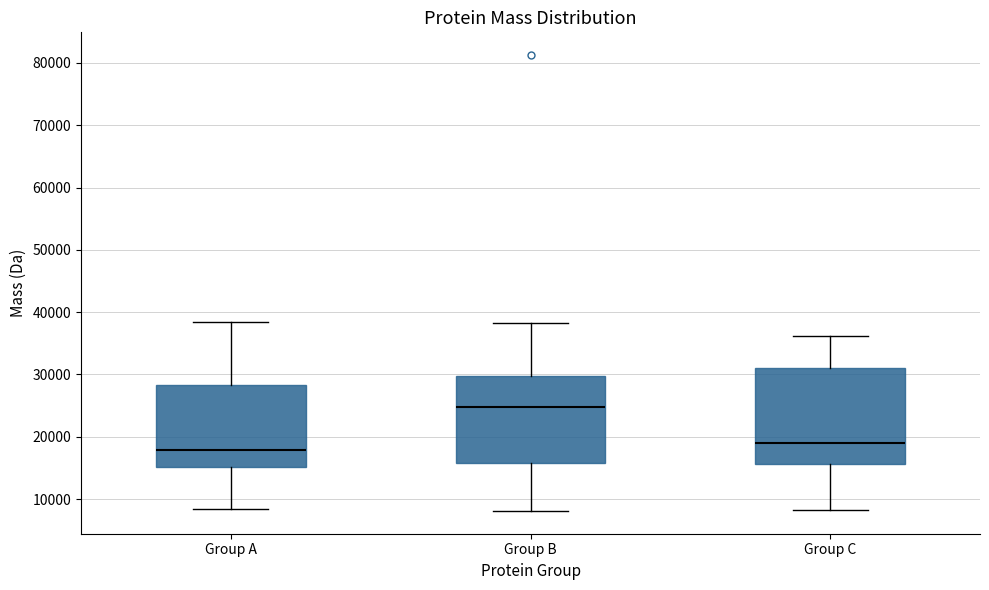

Comparing the boxes themselves (not the whiskers), which one is the tallest?

Group C